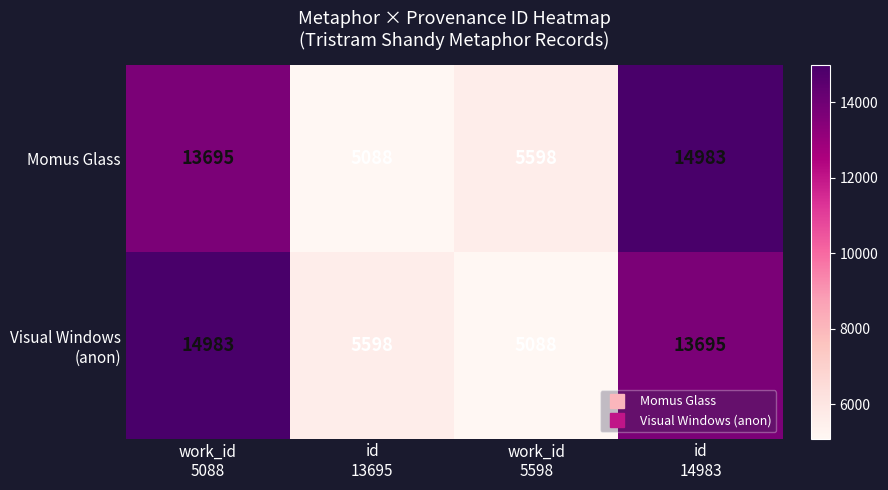

How many categories are shown in the chart?

4